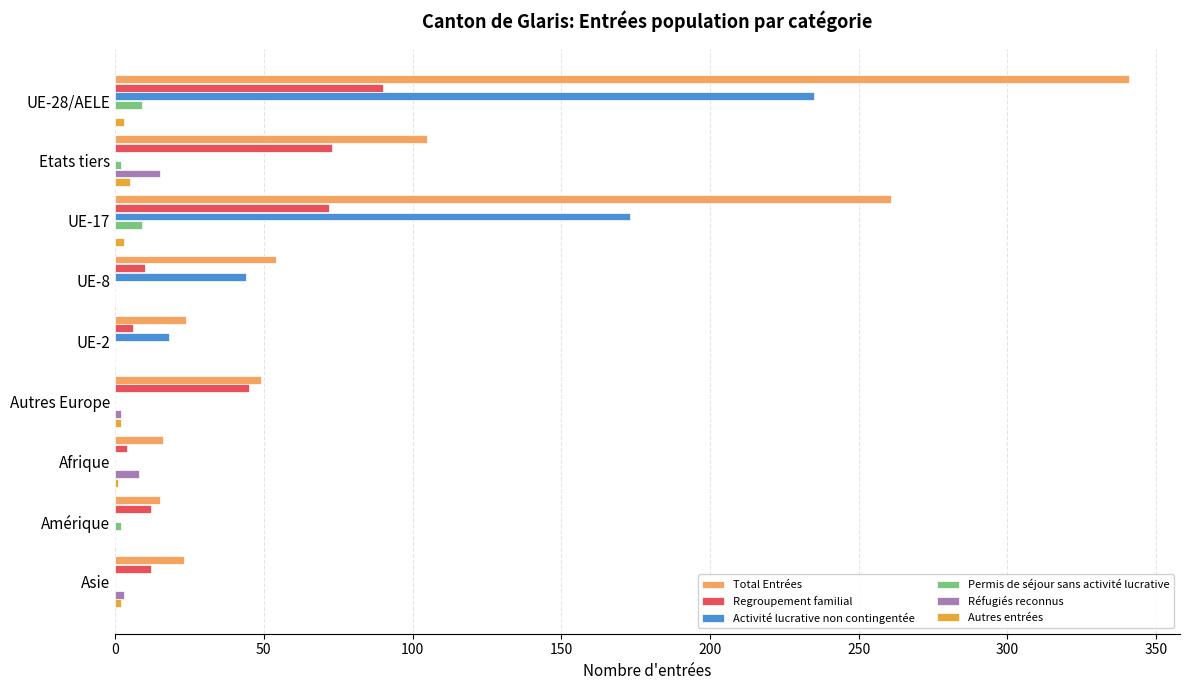

At which label is Activité lucrative non contingentée closest to 117?

UE-17